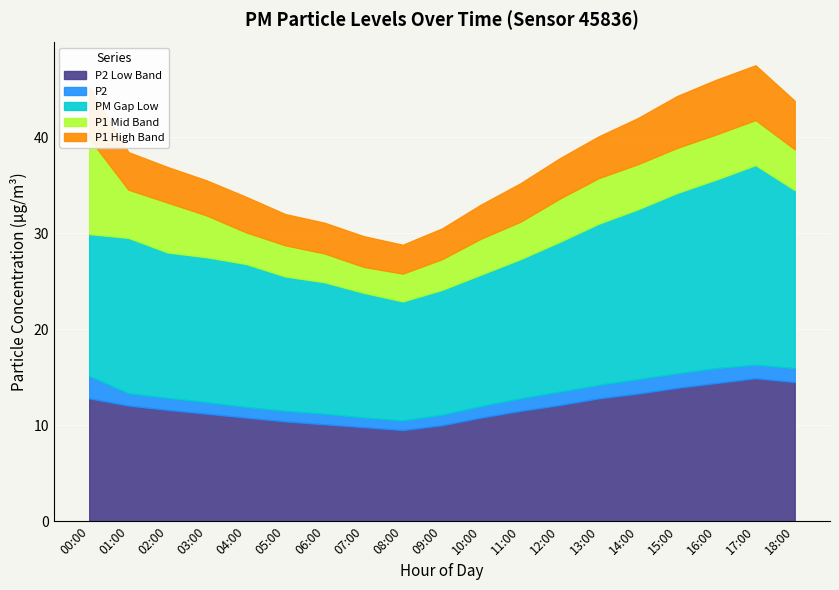

Is the value of P1_low at 01:00 greater than the value of P1_high at 09:00?

No